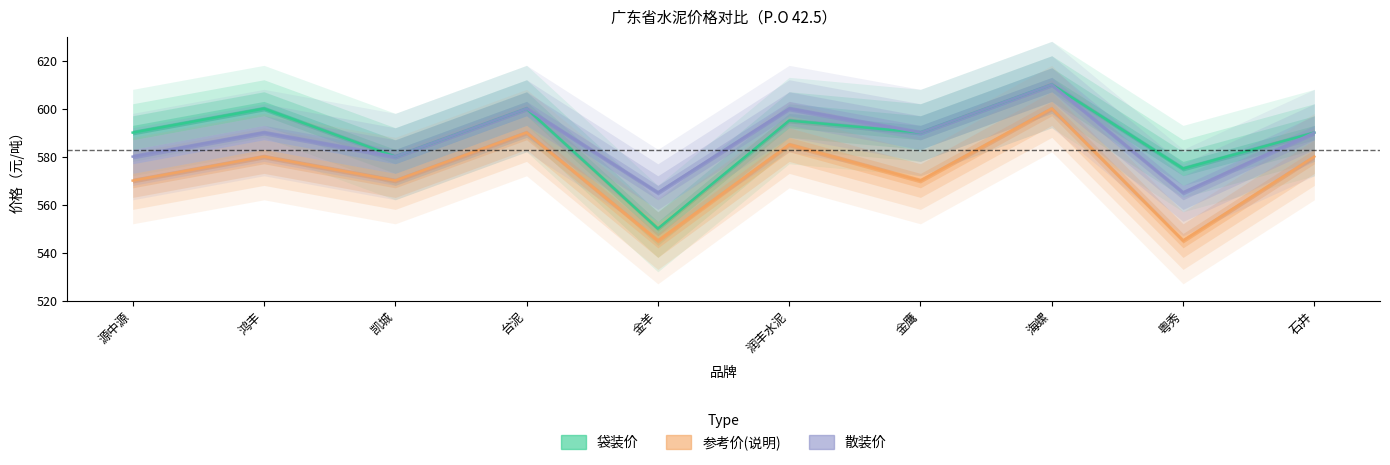

Does the chart have visible grid lines?

No